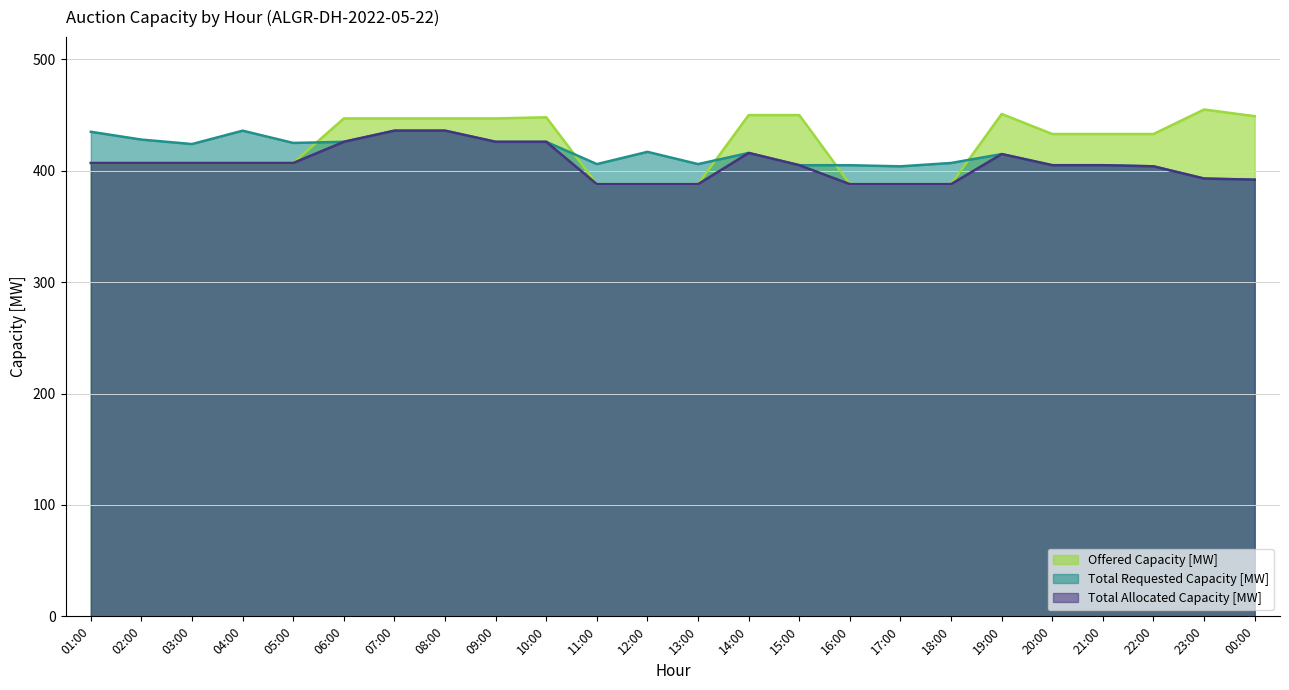

Does the chart have visible grid lines?

Yes